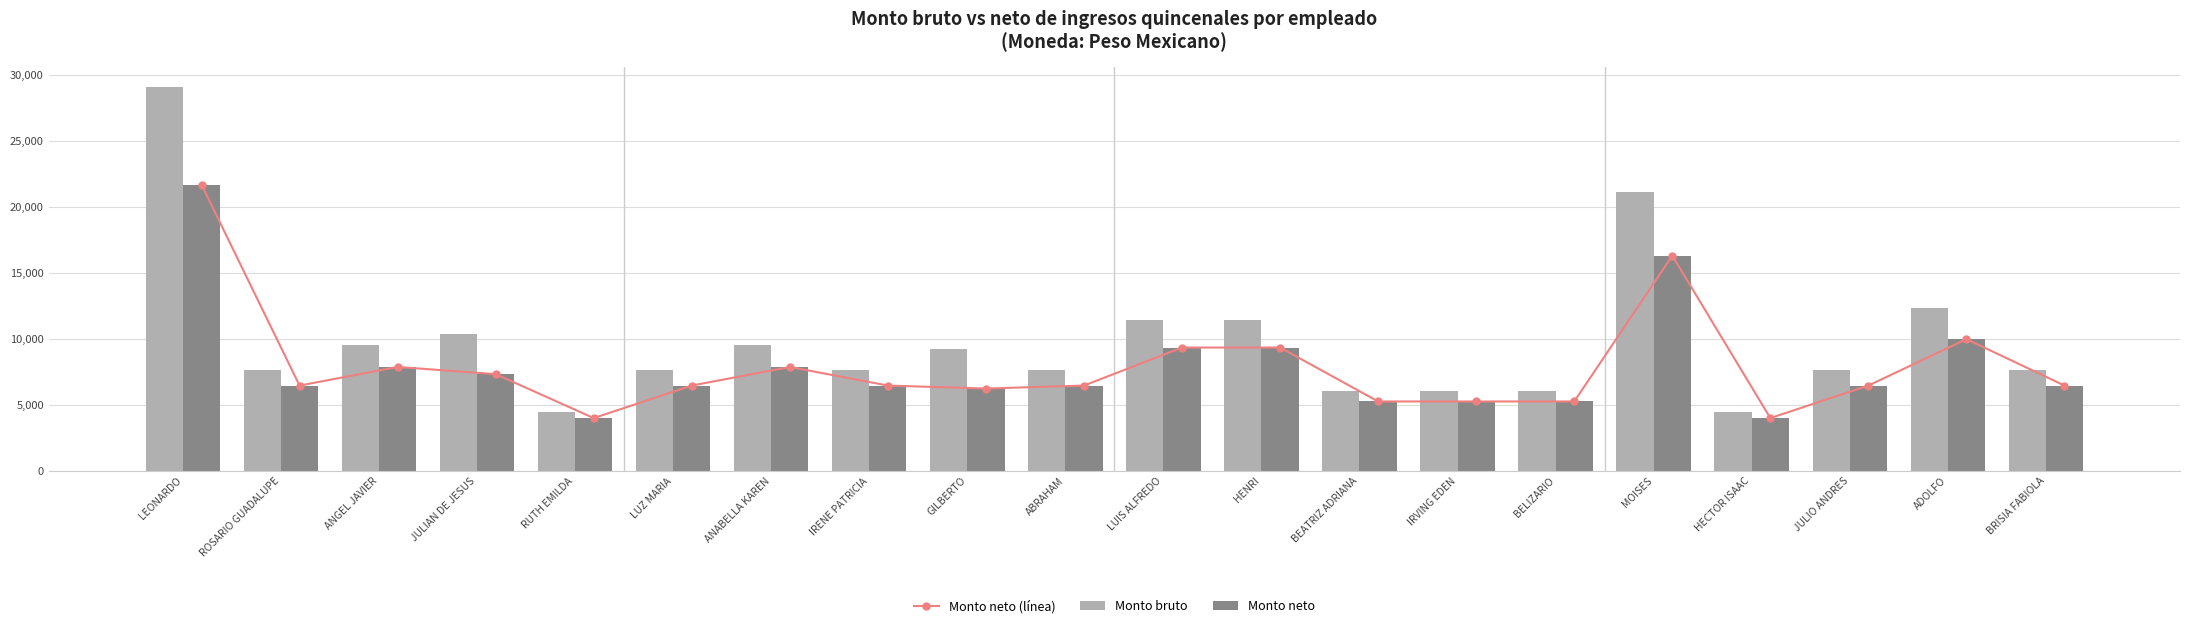

Does the chart contain stacked bars?

No